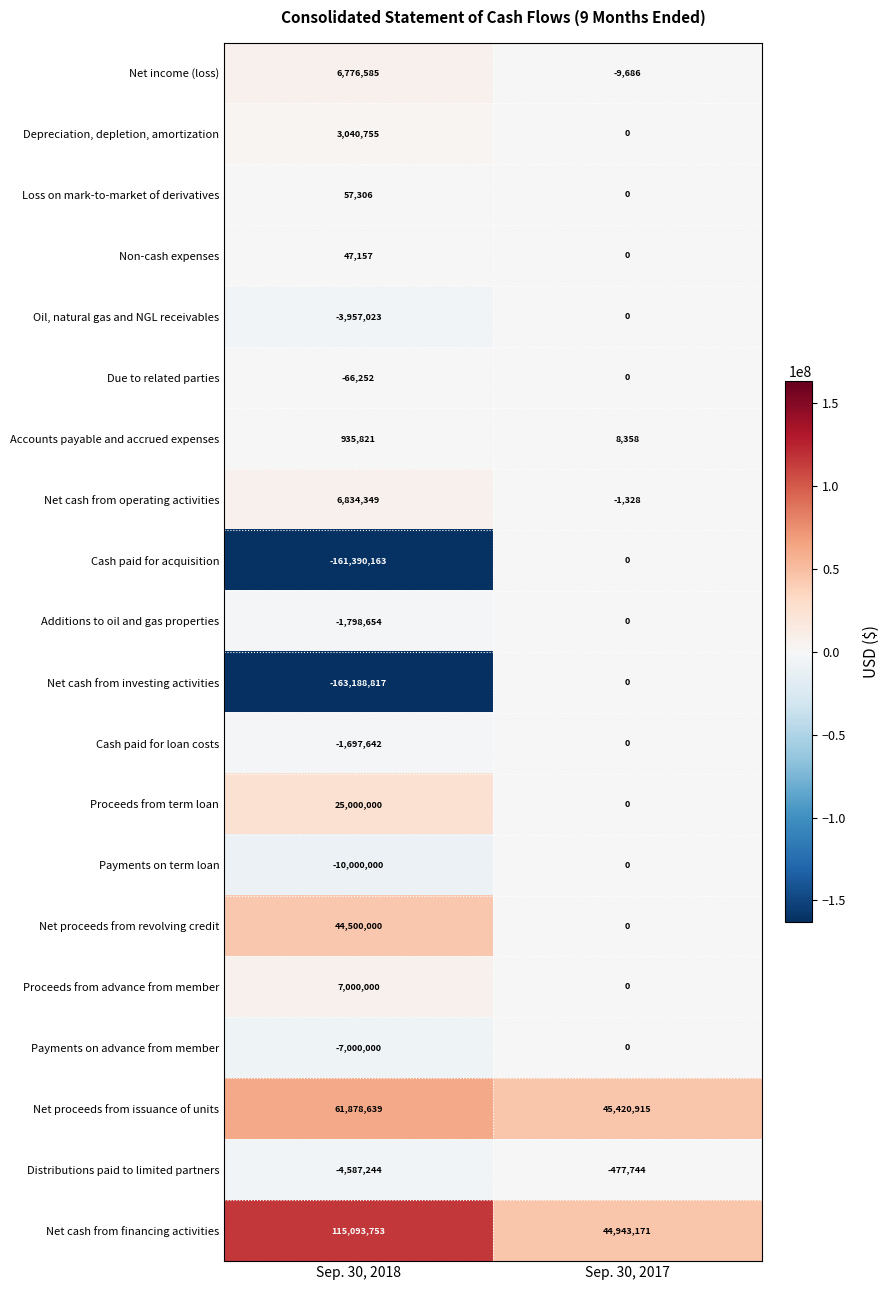

Which series has the largest total across all categories?

Net cash from financing activities